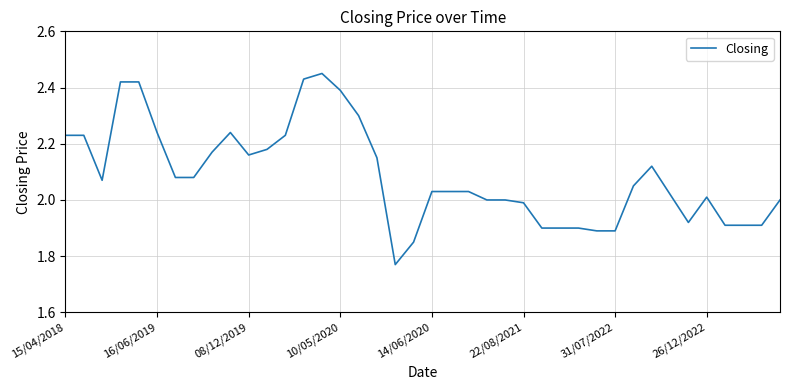

What is the difference between the maximum and minimum values?

0.7